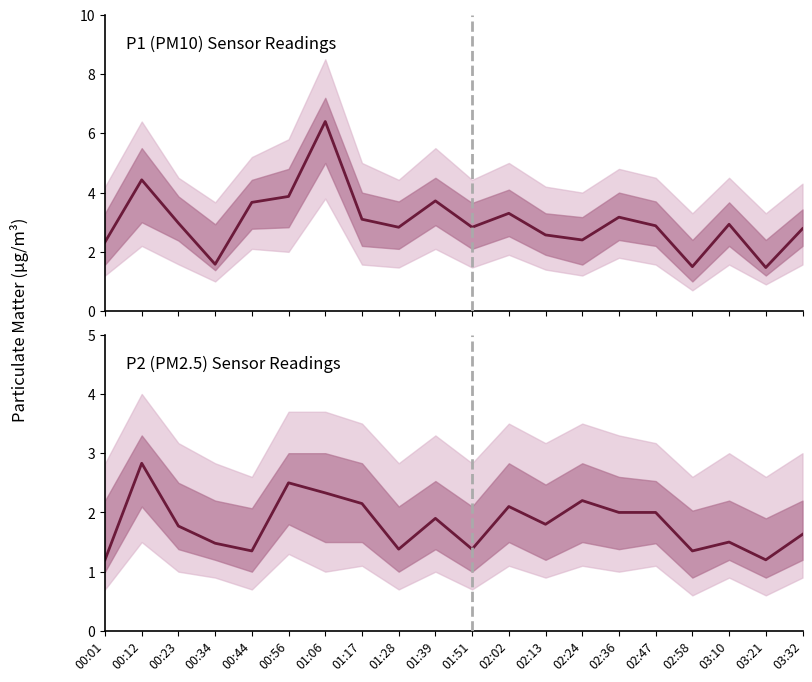

Reading left to right, list all the values displayed in this chart.

P1: 00:01=2.3	00:12=4.4	00:23=3.0	00:34=1.6	00:44=3.7	00:56=3.9	01:06=6.4	01:17=3.1	01:28=2.8	01:39=3.7	01:51=2.8	02:02=3.3	02:13=2.6	02:24=2.4	02:36=3.2	02:47=2.9	02:58=1.5	03:10=2.9	03:21=1.5	03:32=2.8
P2: 00:01=1.2	00:12=2.8	00:23=1.8	00:34=1.5	00:44=1.4	00:56=2.5	01:06=2.3	01:17=2.1	01:28=1.4	01:39=1.9	01:51=1.4	02:02=2.1	02:13=1.8	02:24=2.2	02:36=2.0	02:47=2.0	02:58=1.4	03:10=1.5	03:21=1.2	03:32=1.6